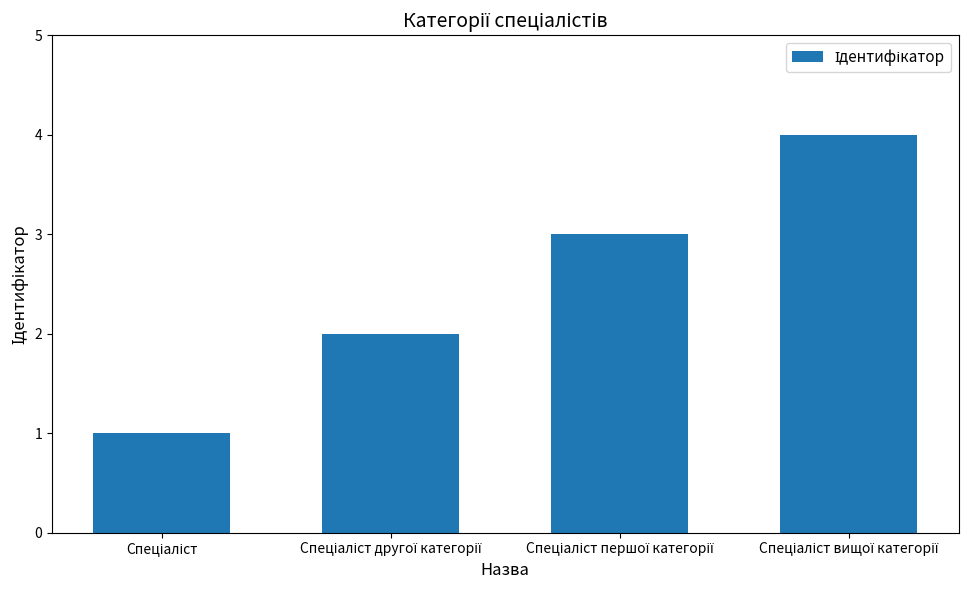

What is the maximum value shown in the chart?

4